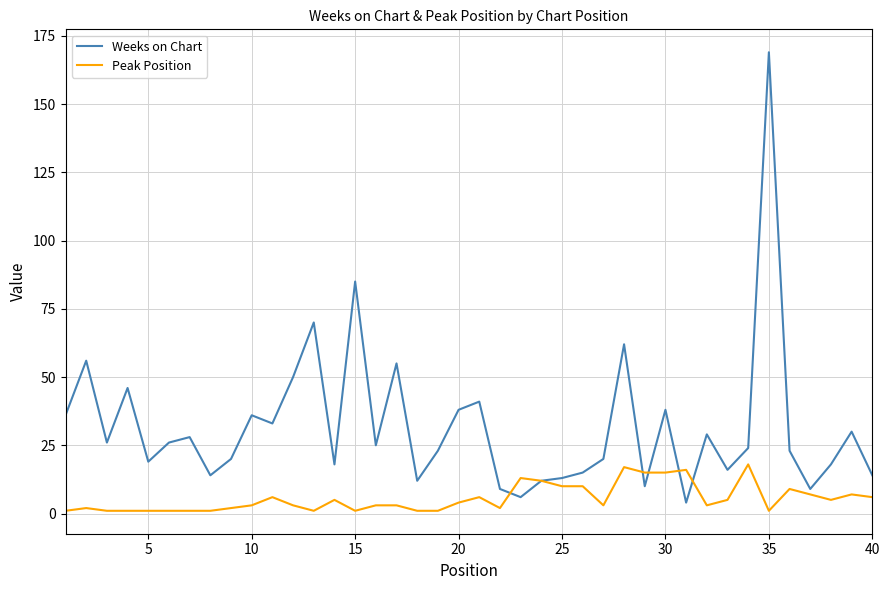

What are all the series names shown in the legend?

Weeks on Chart, Peak Position